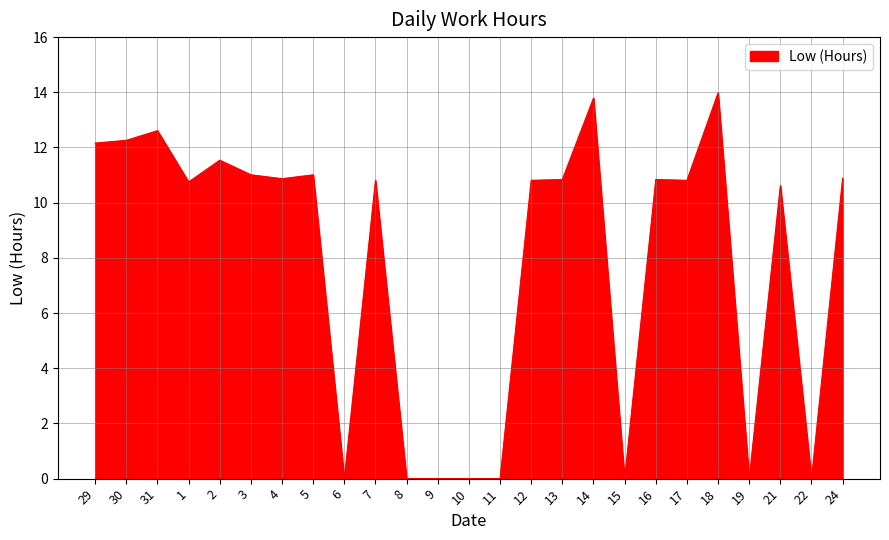

Between 19 and 4, which is larger?

4